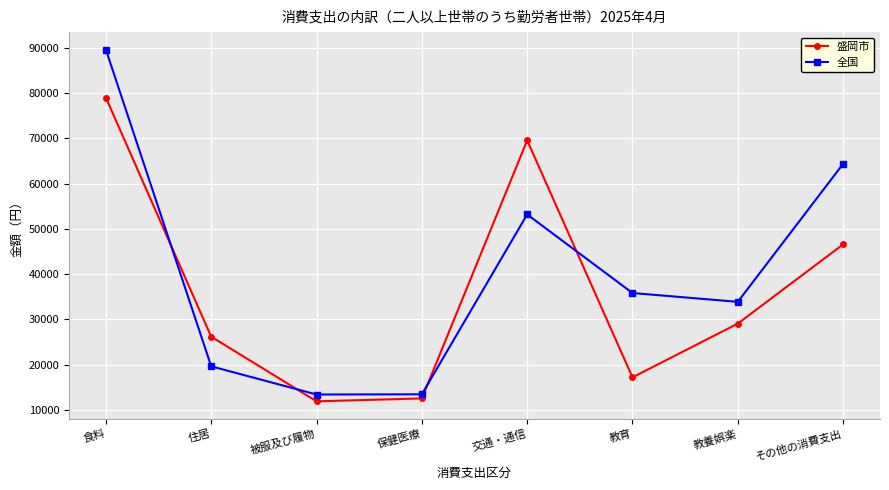

Which series changed the most between 住居 and その他の消費支出?

全国